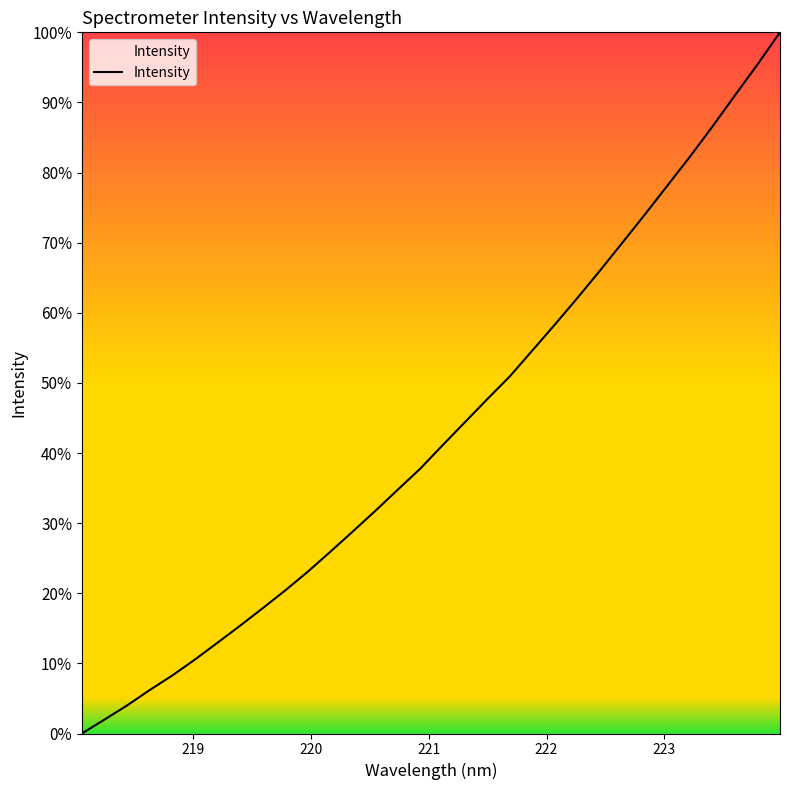

What is the difference between the maximum and minimum values?

100.0